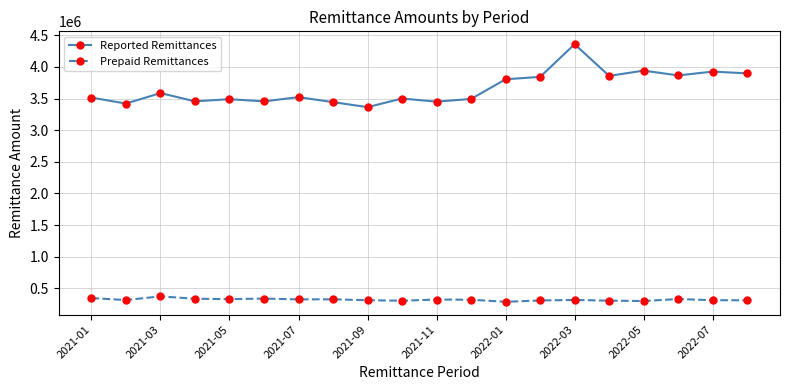

Rank the series by their average value, from lowest to highest.

Prepaid Remittances, Reported Remittances